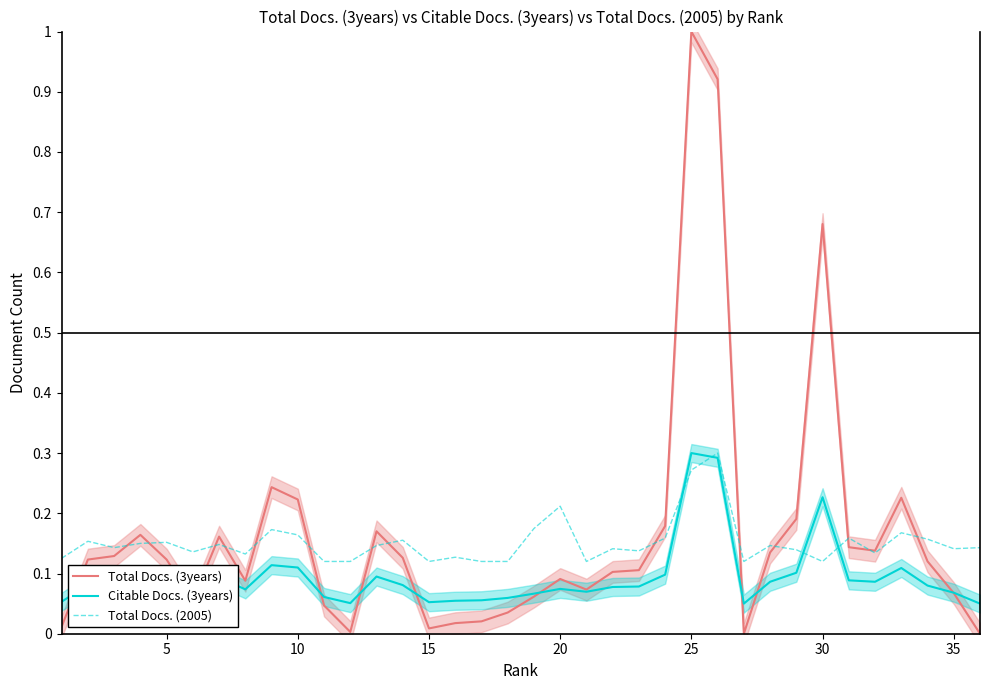

Which series has the largest total across all categories?

Total Docs. (3years)